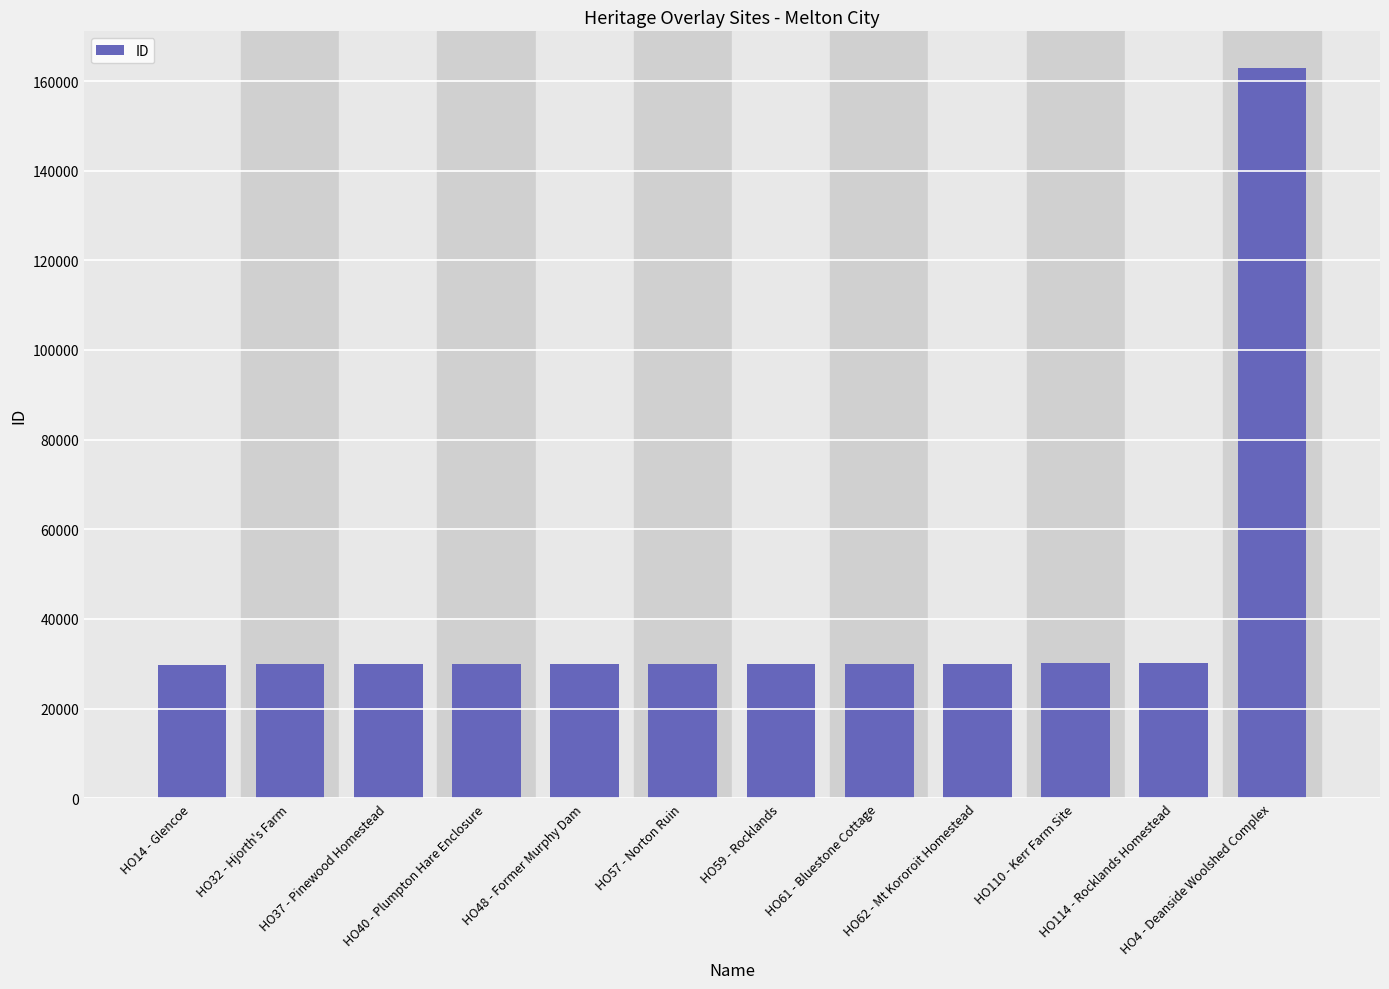

What is the smallest value displayed?

29797